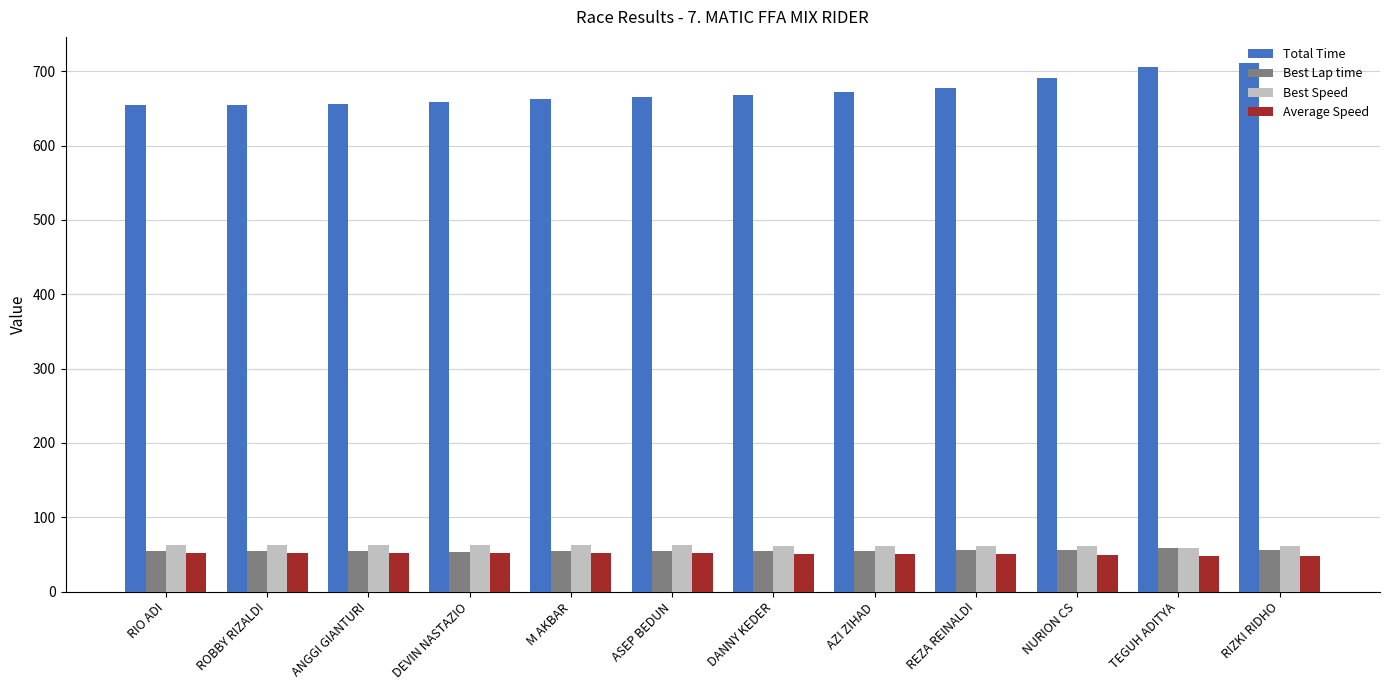

Count the number of categories in the chart.

12